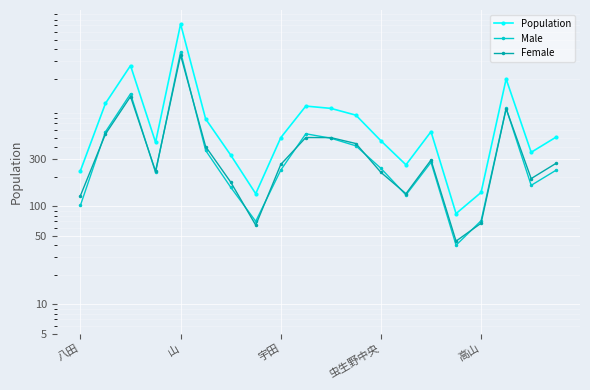

What is the difference between the maximum and minimum values in the Female series?

3415